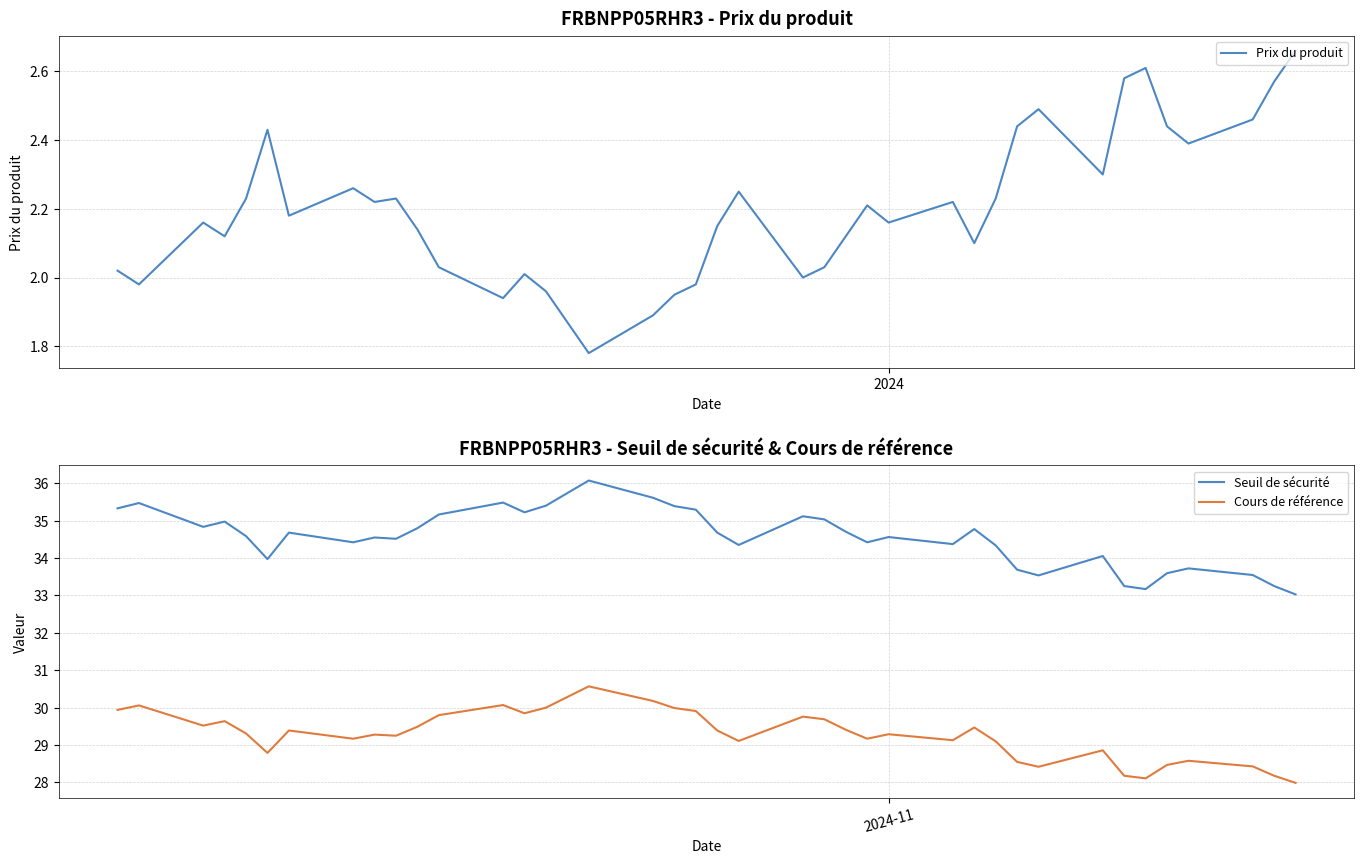

True or false: Cours de référence and Seuil de sécurité cross at least once.

False